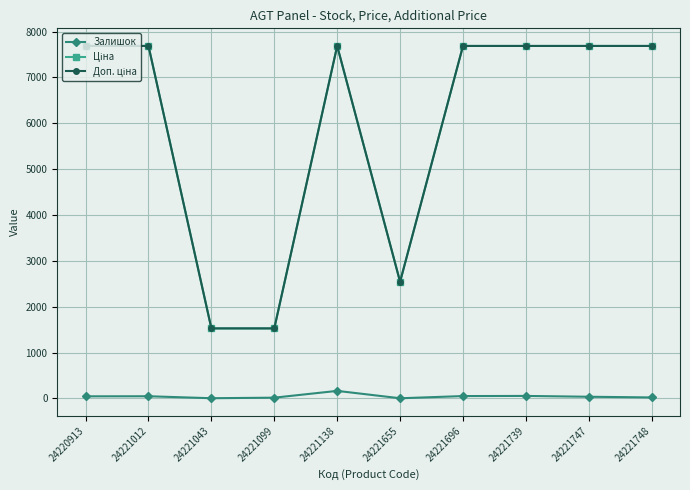

True or false: Залишок has a value of 16.0 at 24221099.

True